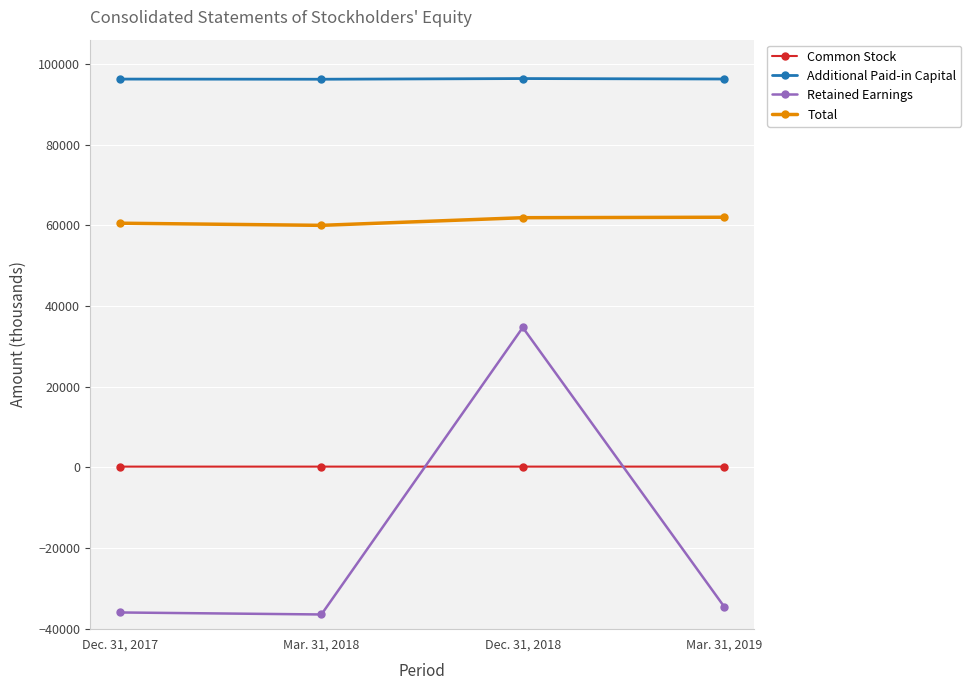

The value of Additional Paid-in Capital at Dec. 31, 2017 is 144162. True or false?

False